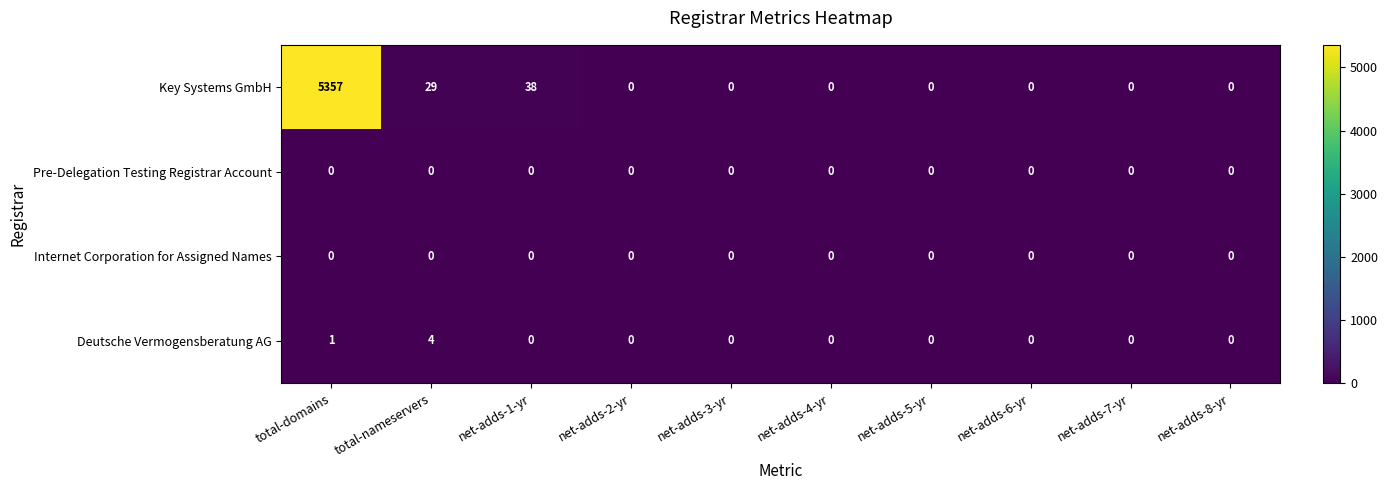

Is it true that Internet Corporation for Assigned Names equals 0 at net-adds-1-yr?

True